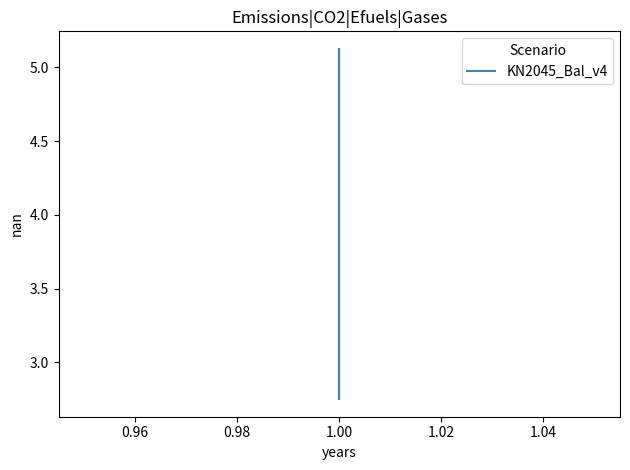

Does the chart display data point markers on the line(s)?

No